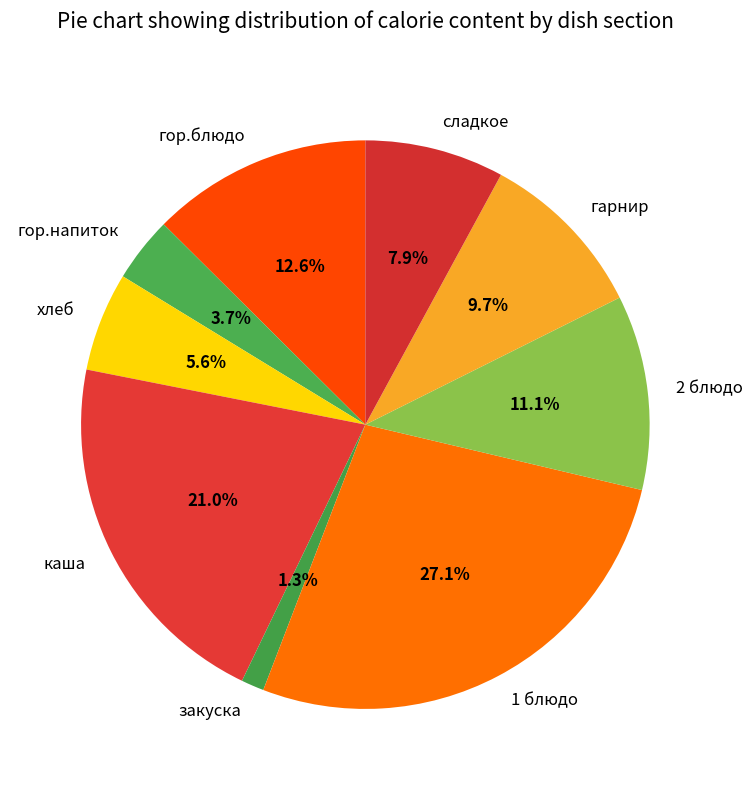

True or false: хлеб accounts for 6% of the total.

True